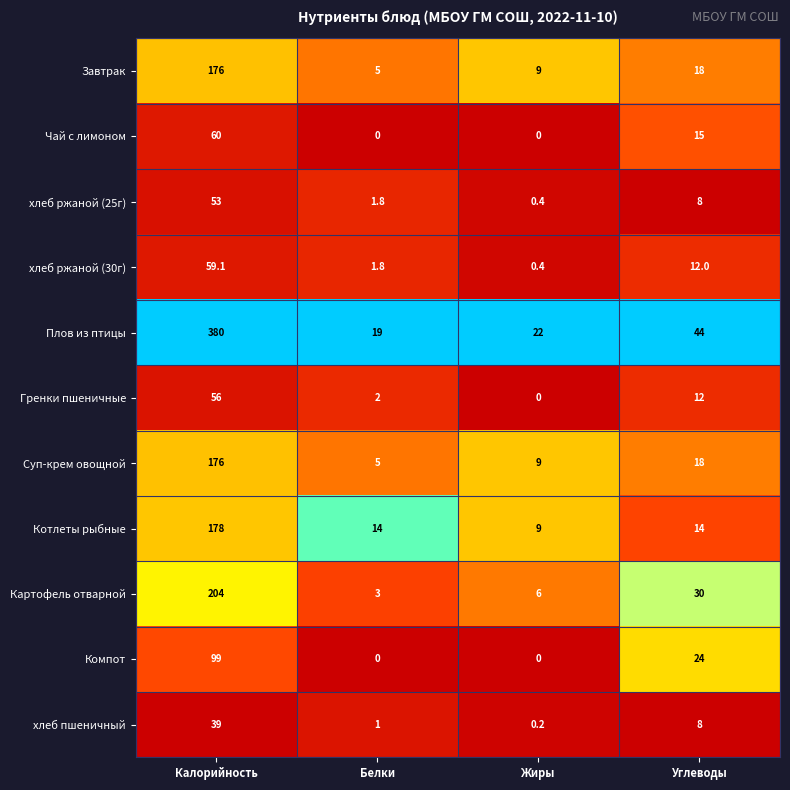

What is the spread (max minus min) of values at Калорийность?

341.0